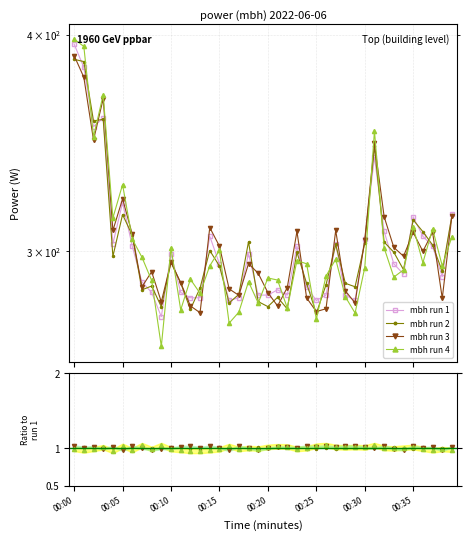

True or false: mbh run 1 has more than 2 points higher than both neighbors.

True